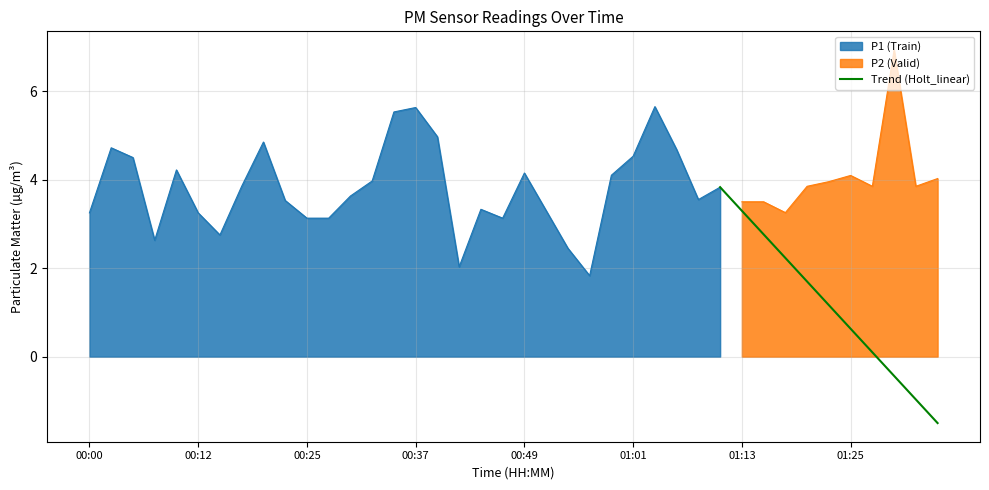

What is the maximum value for P1 (Train)?

5.7